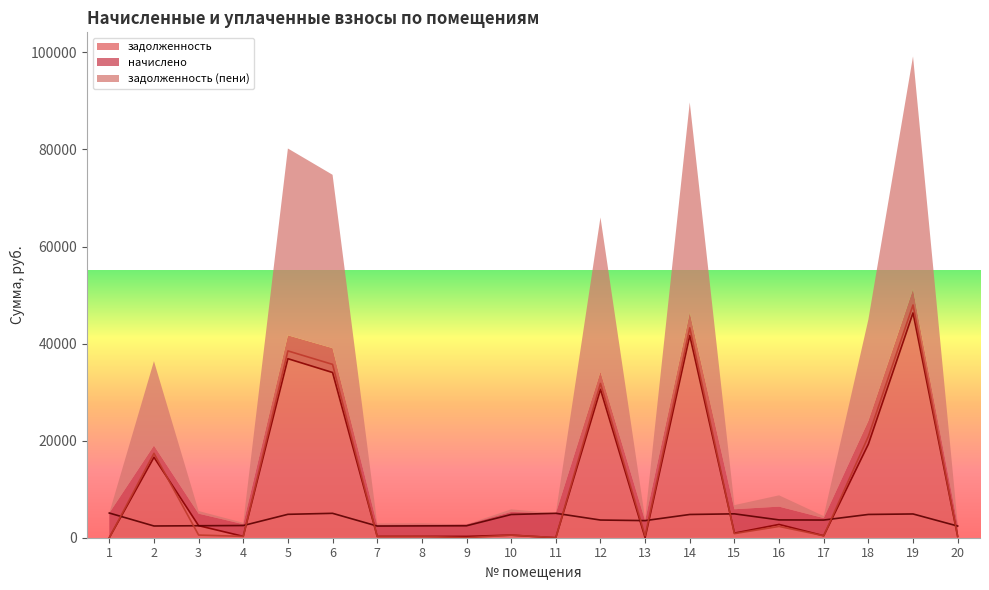

After their last crossing, which series has the higher values: задолженность or начислено?

начислено